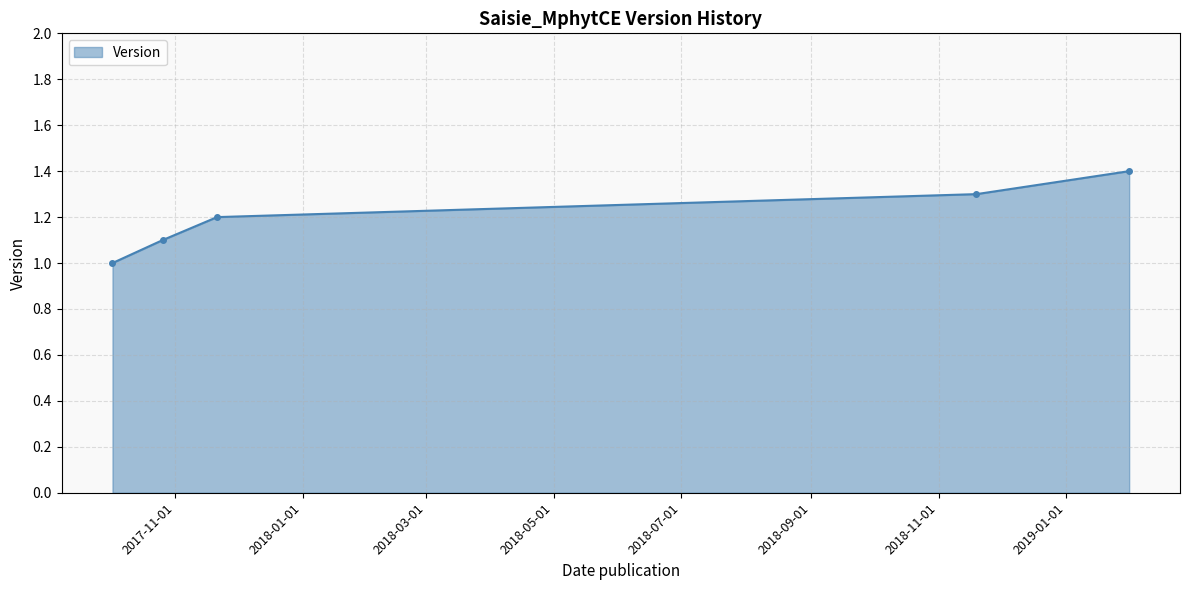

True or false: the data has more than 1 interior local peaks.

False